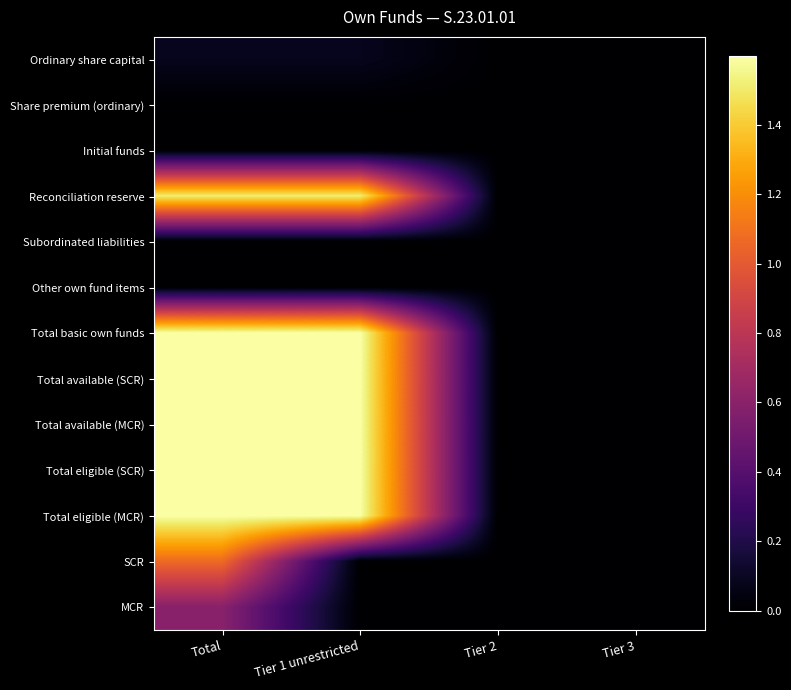

At which category does the chart reach its peak across all series?

Total